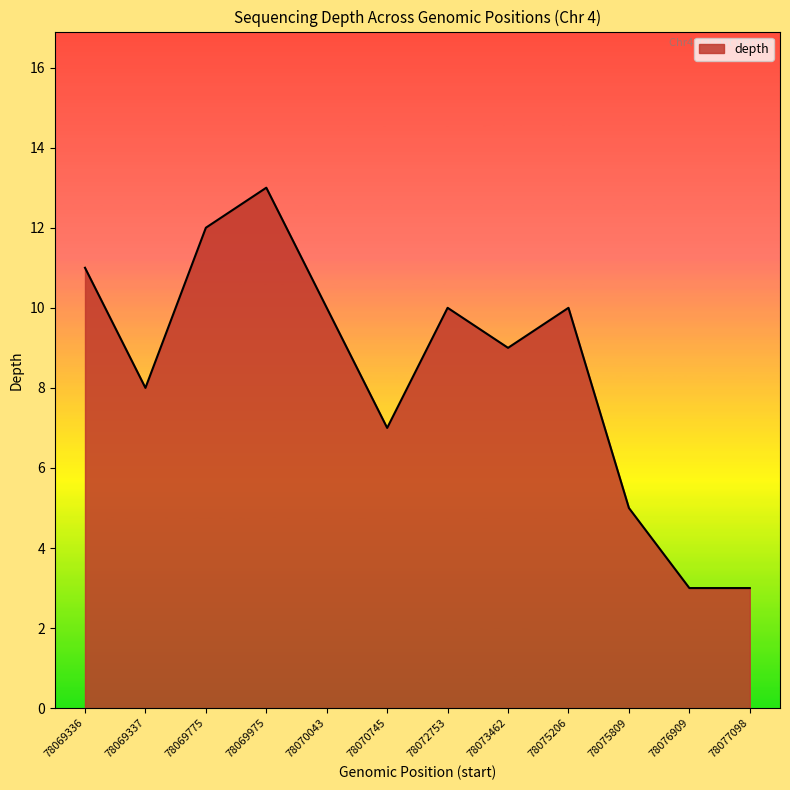

How many values are between 7 and 11?

7